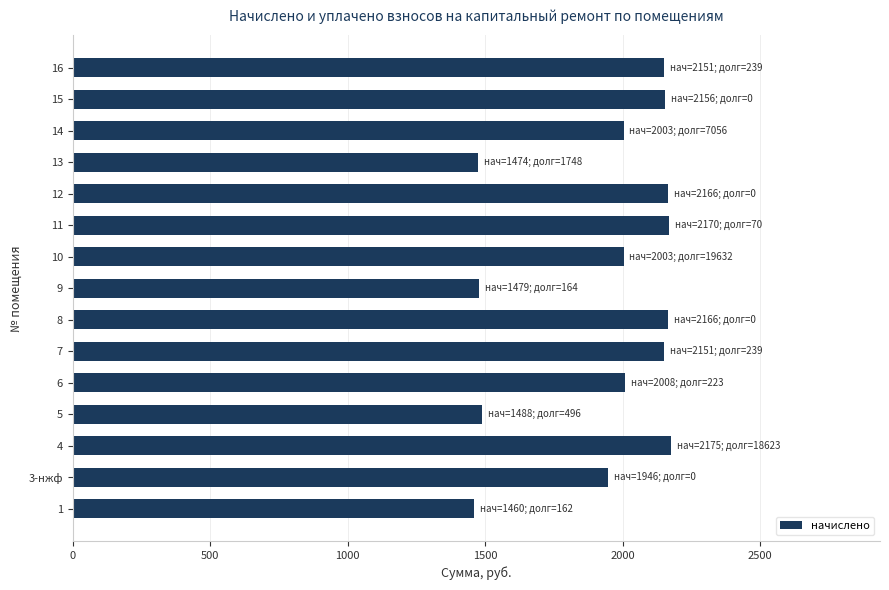

Which has a higher value, 4 or 13?

4